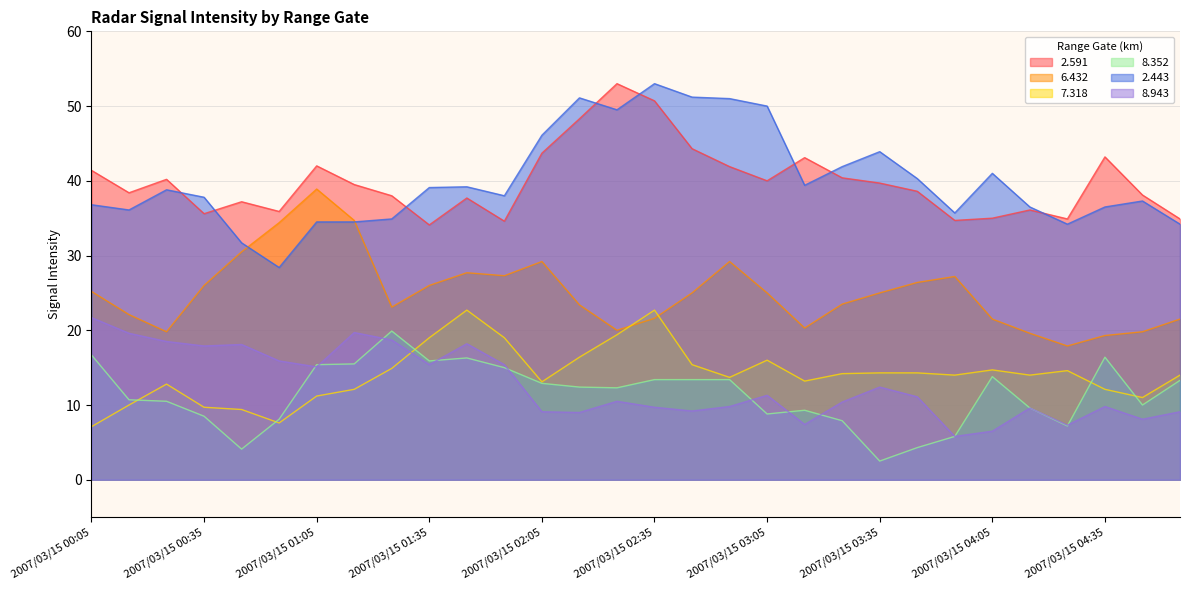

Reading right to left, what are all the values shown in this chart?

2.591: 2007/03/15 04:55=34.9	2007/03/15 04:45=38.1	2007/03/15 04:35=43.2	2007/03/15 04:25=34.9	2007/03/15 04:15=36.1	2007/03/15 04:05=35.0	2007/03/15 03:55=34.7	2007/03/15 03:45=38.6	2007/03/15 03:35=39.7	2007/03/15 03:25=40.4	2007/03/15 03:15=43.1	2007/03/15 03:05=40.0	2007/03/15 02:55=41.9	2007/03/15 02:45=44.3	2007/03/15 02:35=50.7	2007/03/15 02:25=53.0	2007/03/15 02:15=48.3	2007/03/15 02:05=43.7	2007/03/15 01:55=34.6	2007/03/15 01:45=37.7	2007/03/15 01:35=34.1	2007/03/15 01:25=38.0	2007/03/15 01:15=39.5	2007/03/15 01:05=42.0	2007/03/15 00:55=35.9	2007/03/15 00:45=37.2	2007/03/15 00:35=35.6	2007/03/15 00:25=40.2	2007/03/15 00:15=38.4	2007/03/15 00:05=41.4
6.432: 2007/03/15 04:55=21.5	2007/03/15 04:45=19.8	2007/03/15 04:35=19.3	2007/03/15 04:25=17.9	2007/03/15 04:15=19.6	2007/03/15 04:05=21.5	2007/03/15 03:55=27.2	2007/03/15 03:45=26.4	2007/03/15 03:35=25.0	2007/03/15 03:25=23.5	2007/03/15 03:15=20.3	2007/03/15 03:05=25.0	2007/03/15 02:55=29.2	2007/03/15 02:45=25.0	2007/03/15 02:35=21.6	2007/03/15 02:25=20.0	2007/03/15 02:15=23.4	2007/03/15 02:05=29.2	2007/03/15 01:55=27.3	2007/03/15 01:45=27.7	2007/03/15 01:35=26.0	2007/03/15 01:25=23.1	2007/03/15 01:15=34.7	2007/03/15 01:05=38.9	2007/03/15 00:55=34.4	2007/03/15 00:45=30.5	2007/03/15 00:35=26.0	2007/03/15 00:25=19.8	2007/03/15 00:15=22.1	2007/03/15 00:05=25.2
7.318: 2007/03/15 04:55=14.0	2007/03/15 04:45=11.0	2007/03/15 04:35=12.1	2007/03/15 04:25=14.6	2007/03/15 04:15=14.0	2007/03/15 04:05=14.7	2007/03/15 03:55=14.0	2007/03/15 03:45=14.3	2007/03/15 03:35=14.3	2007/03/15 03:25=14.2	2007/03/15 03:15=13.2	2007/03/15 03:05=16.0	2007/03/15 02:55=13.7	2007/03/15 02:45=15.4	2007/03/15 02:35=22.7	2007/03/15 02:25=19.4	2007/03/15 02:15=16.4	2007/03/15 02:05=13.1	2007/03/15 01:55=19.0	2007/03/15 01:45=22.7	2007/03/15 01:35=19.0	2007/03/15 01:25=14.9	2007/03/15 01:15=12.1	2007/03/15 01:05=11.2	2007/03/15 00:55=7.6	2007/03/15 00:45=9.4	2007/03/15 00:35=9.7	2007/03/15 00:25=12.8	2007/03/15 00:15=10.0	2007/03/15 00:05=7.1
8.352: 2007/03/15 04:55=13.3	2007/03/15 04:45=10.0	2007/03/15 04:35=16.4	2007/03/15 04:25=7.2	2007/03/15 04:15=9.6	2007/03/15 04:05=13.8	2007/03/15 03:55=5.8	2007/03/15 03:45=4.3	2007/03/15 03:35=2.5	2007/03/15 03:25=7.9	2007/03/15 03:15=9.3	2007/03/15 03:05=8.8	2007/03/15 02:55=13.4	2007/03/15 02:45=13.4	2007/03/15 02:35=13.4	2007/03/15 02:25=12.3	2007/03/15 02:15=12.4	2007/03/15 02:05=12.9	2007/03/15 01:55=15.0	2007/03/15 01:45=16.3	2007/03/15 01:35=15.9	2007/03/15 01:25=19.9	2007/03/15 01:15=15.5	2007/03/15 01:05=15.4	2007/03/15 00:55=8.1	2007/03/15 00:45=4.1	2007/03/15 00:35=8.5	2007/03/15 00:25=10.5	2007/03/15 00:15=10.7	2007/03/15 00:05=16.7
2.443: 2007/03/15 04:55=34.2	2007/03/15 04:45=37.3	2007/03/15 04:35=36.5	2007/03/15 04:25=34.2	2007/03/15 04:15=36.5	2007/03/15 04:05=41.0	2007/03/15 03:55=35.7	2007/03/15 03:45=40.3	2007/03/15 03:35=43.9	2007/03/15 03:25=41.9	2007/03/15 03:15=39.4	2007/03/15 03:05=50.0	2007/03/15 02:55=51.0	2007/03/15 02:45=51.2	2007/03/15 02:35=53.0	2007/03/15 02:25=49.5	2007/03/15 02:15=51.1	2007/03/15 02:05=46.1	2007/03/15 01:55=38.0	2007/03/15 01:45=39.2	2007/03/15 01:35=39.1	2007/03/15 01:25=34.9	2007/03/15 01:15=34.5	2007/03/15 01:05=34.5	2007/03/15 00:55=28.4	2007/03/15 00:45=31.7	2007/03/15 00:35=37.8	2007/03/15 00:25=38.8	2007/03/15 00:15=36.1	2007/03/15 00:05=36.8
8.943: 2007/03/15 04:55=9.1	2007/03/15 04:45=8.1	2007/03/15 04:35=9.8	2007/03/15 04:25=7.3	2007/03/15 04:15=9.6	2007/03/15 04:05=6.5	2007/03/15 03:55=5.8	2007/03/15 03:45=11.1	2007/03/15 03:35=12.4	2007/03/15 03:25=10.4	2007/03/15 03:15=7.4	2007/03/15 03:05=11.3	2007/03/15 02:55=9.8	2007/03/15 02:45=9.2	2007/03/15 02:35=9.7	2007/03/15 02:25=10.5	2007/03/15 02:15=9.0	2007/03/15 02:05=9.1	2007/03/15 01:55=15.4	2007/03/15 01:45=18.2	2007/03/15 01:35=15.4	2007/03/15 01:25=18.7	2007/03/15 01:15=19.7	2007/03/15 01:05=15.1	2007/03/15 00:55=15.9	2007/03/15 00:45=18.1	2007/03/15 00:35=17.9	2007/03/15 00:25=18.5	2007/03/15 00:15=19.6	2007/03/15 00:05=21.7